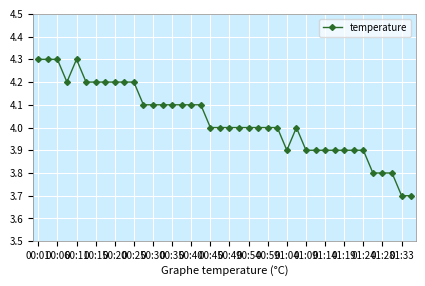

What is the greatest value displayed?

4.3